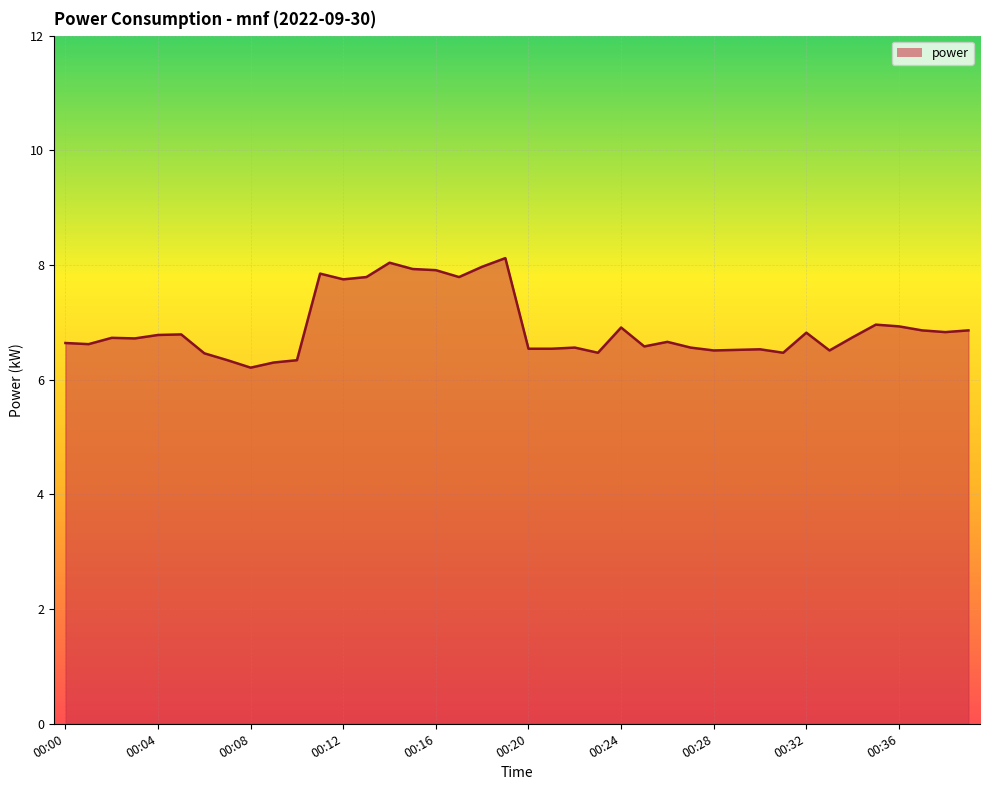

At which label is the value closest to 7?

35